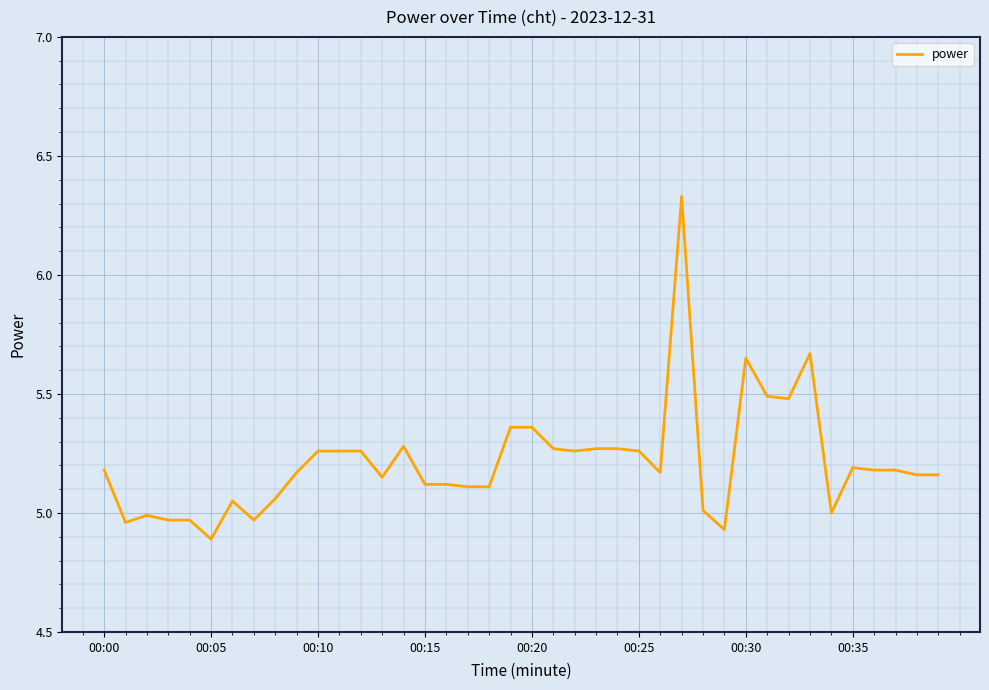

What is the difference between the maximum and minimum values?

1.4